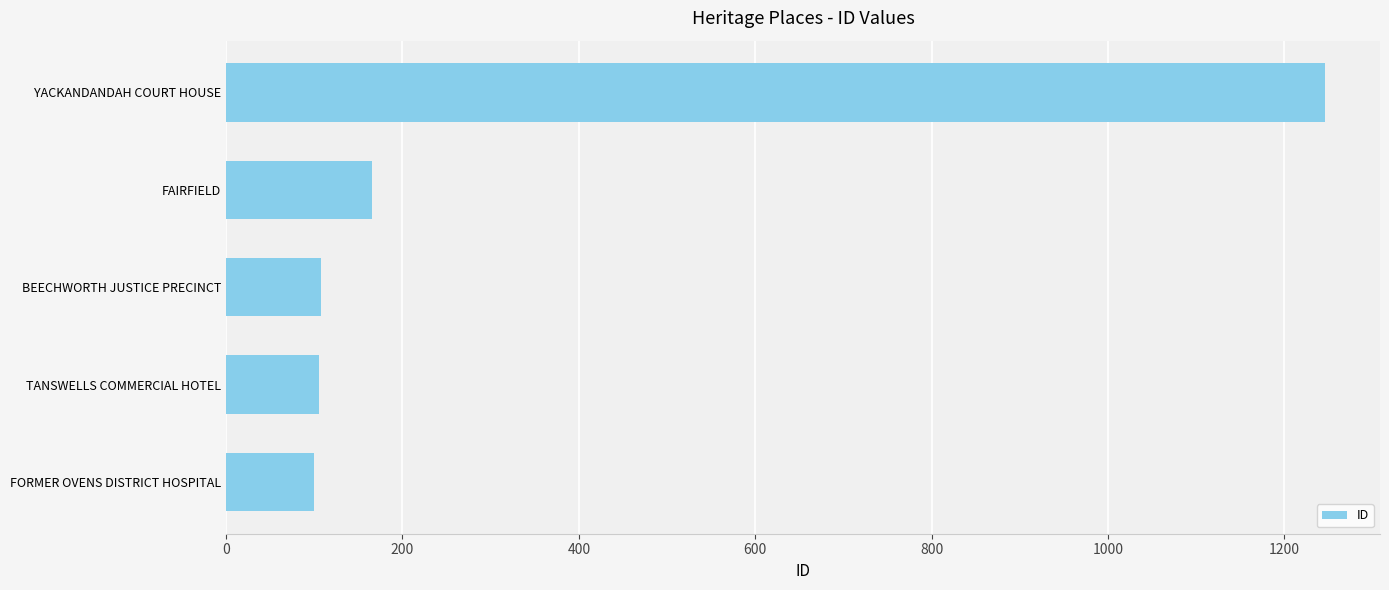

What is the difference between the maximum and minimum values?

1146